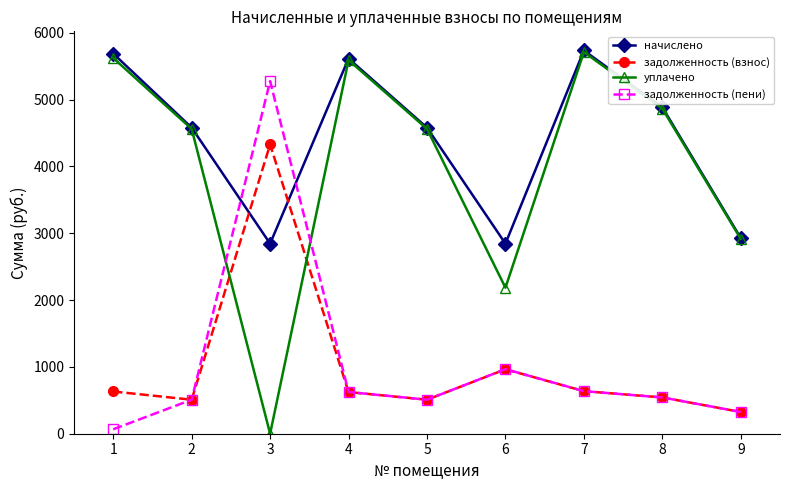

What is the average value of the уплачено series?

4000.9